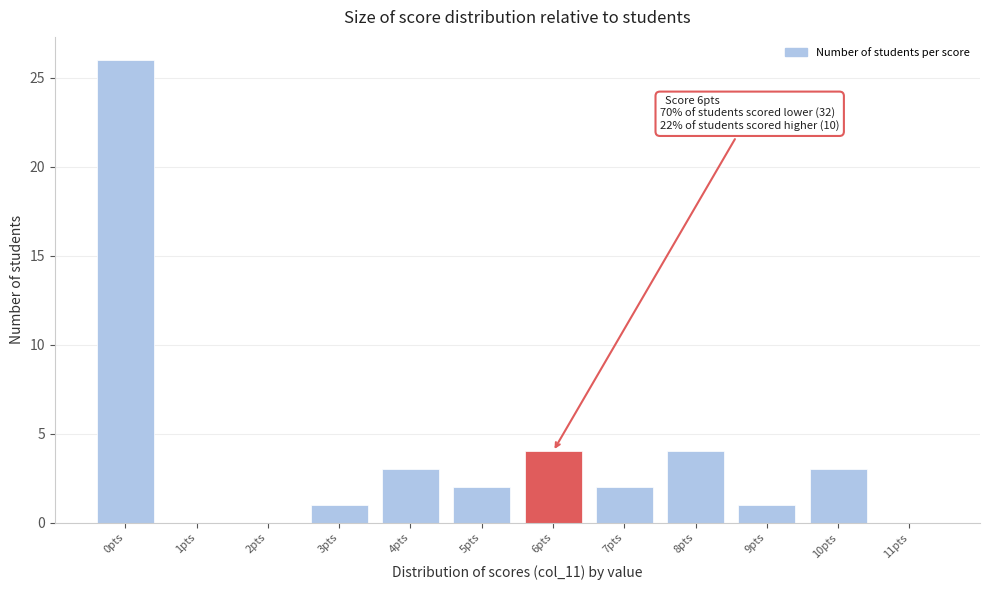

Reading left to right, transcribe all the data shown in this chart.

0pts=26	1pts=0	2pts=0	3pts=1	4pts=3	5pts=2	6pts=4	7pts=2	8pts=4	9pts=1	10pts=3	11pts=0